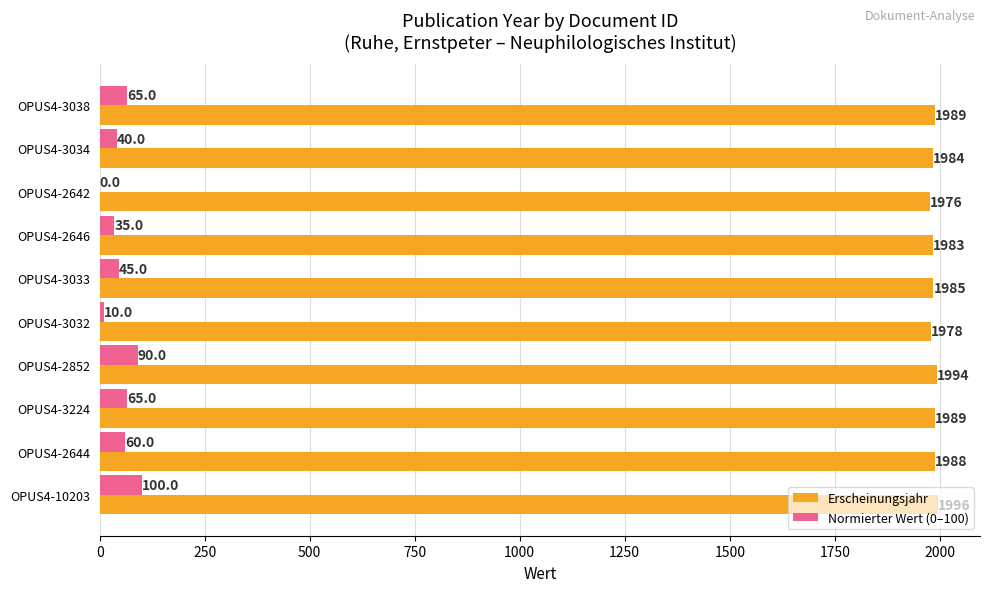

Count the number of data series in this chart.

2